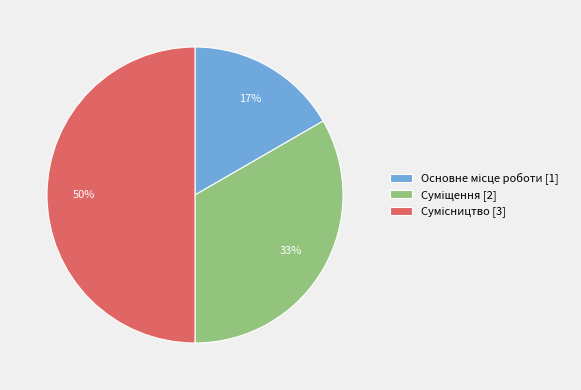

To the nearest percent, what is the difference between the largest and smallest slice percentages?

33%